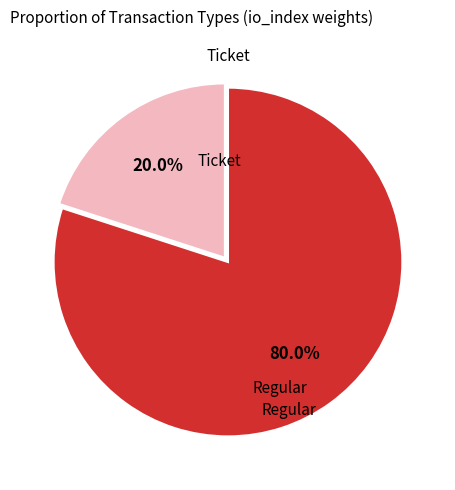

Is there any slice that represents more than half of the pie?

Yes